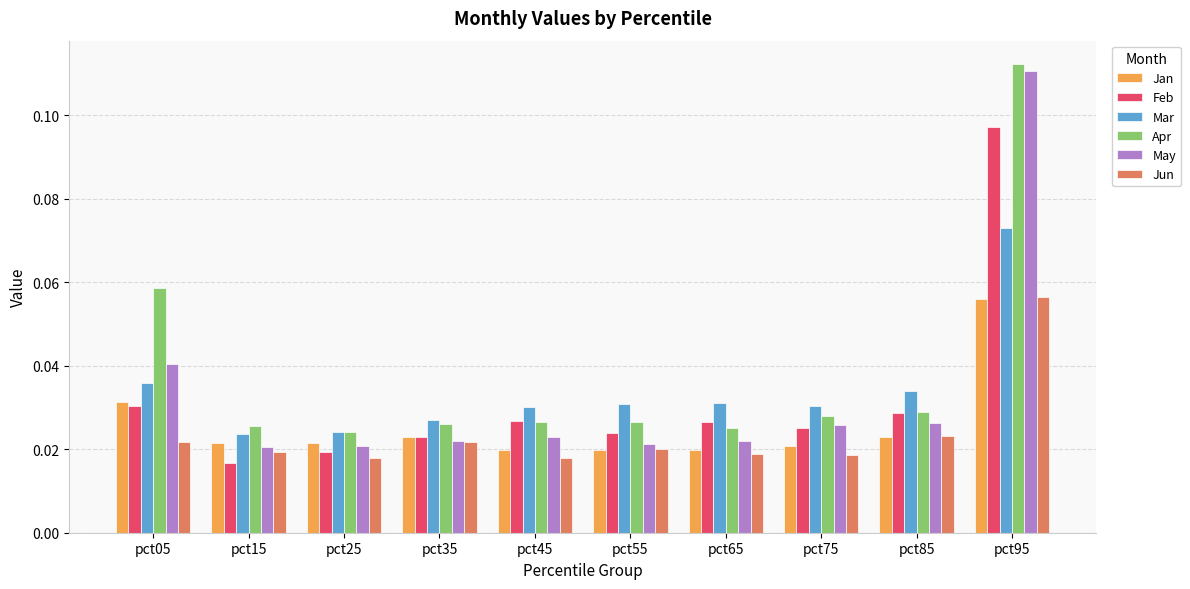

How many bars are there in each group?

6